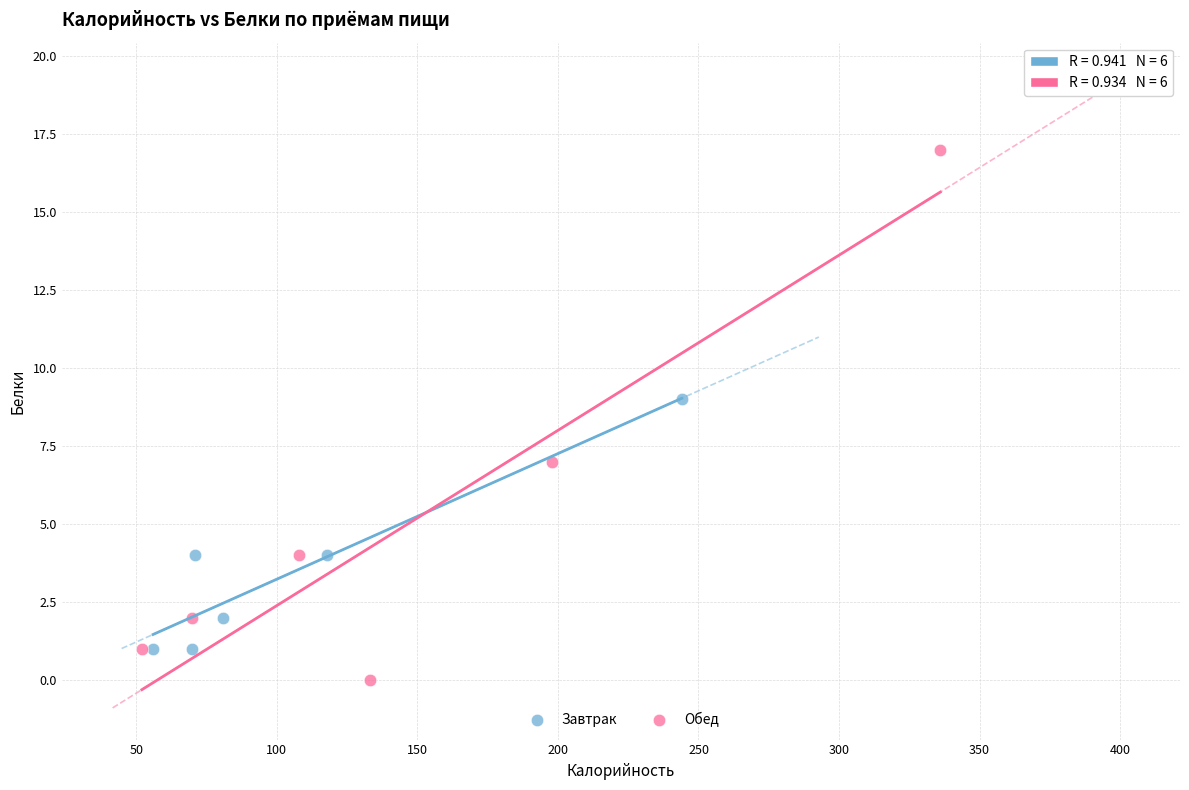

Which series contains the lowest Y value?

Обед